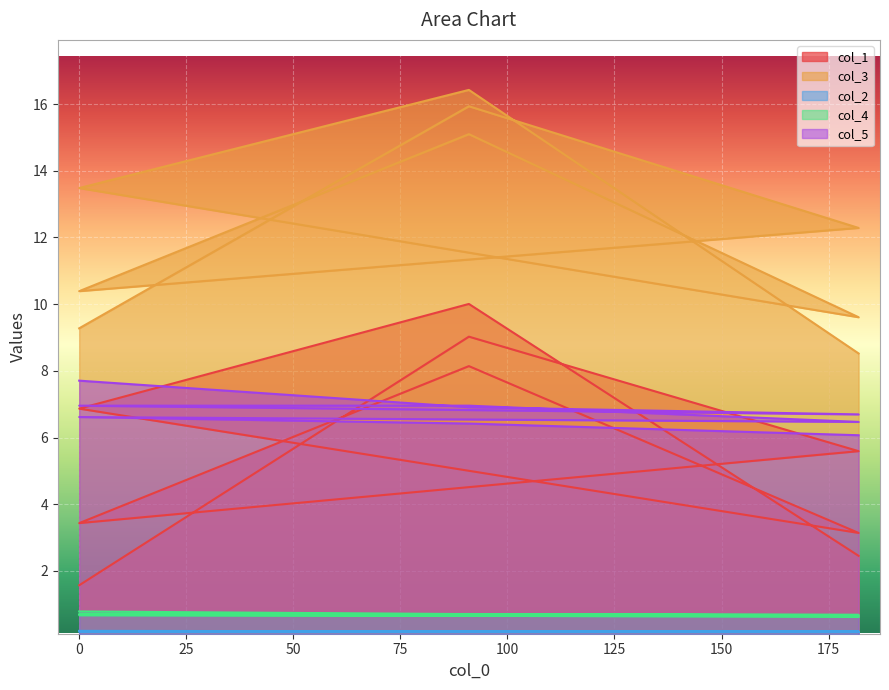

What is the label of the 8th point from the left?

91